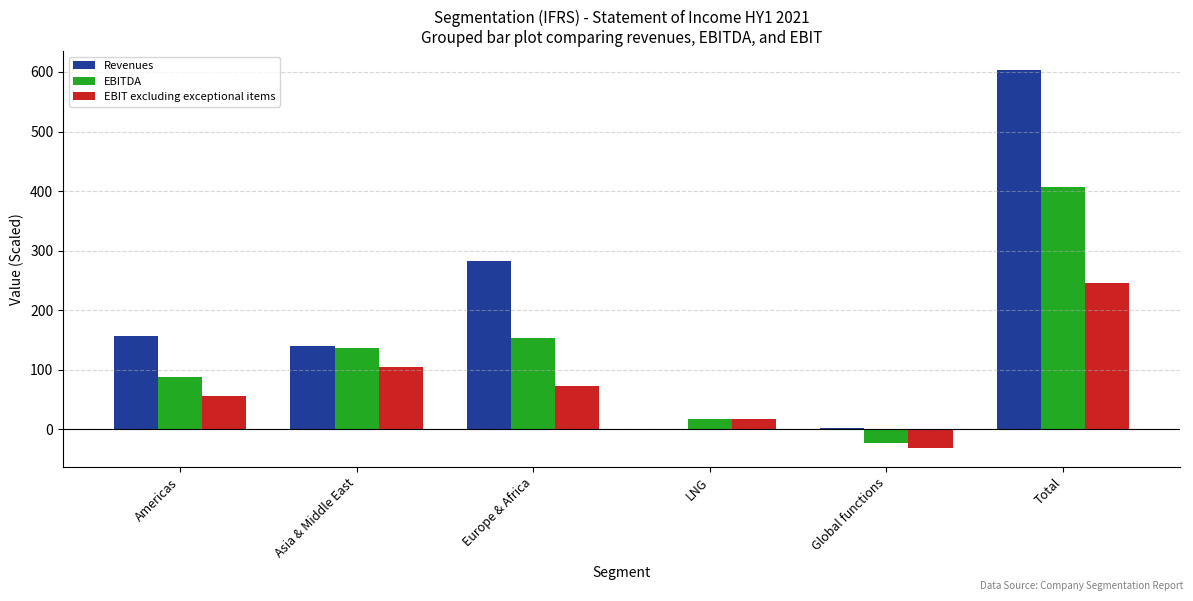

At which category is the sum across all series the highest?

Total